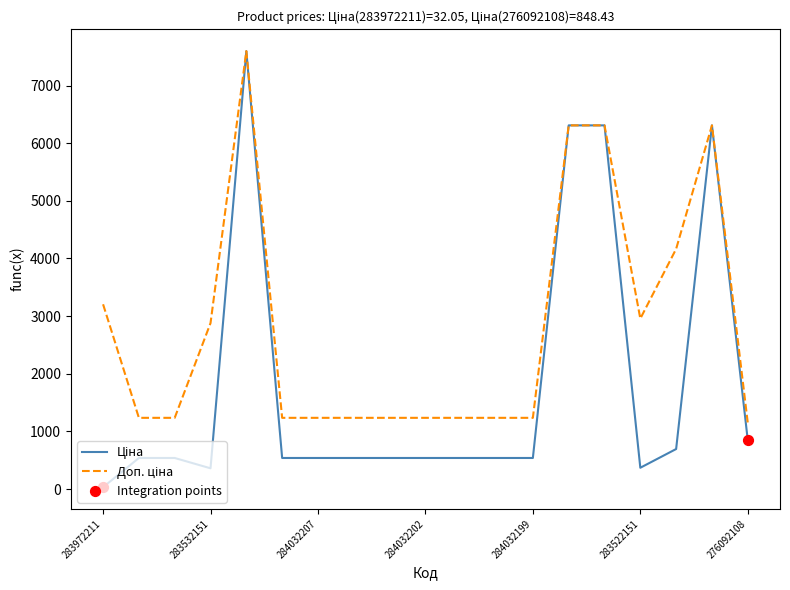

What is the maximum value shown in the chart?

7596.5